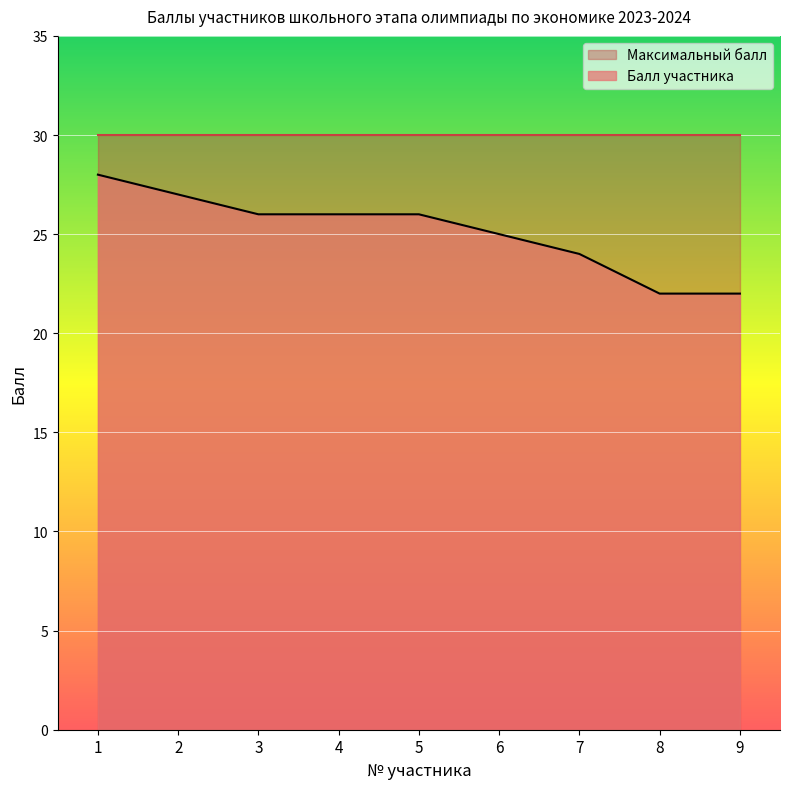

Where is the data nearest to the value 25?

6